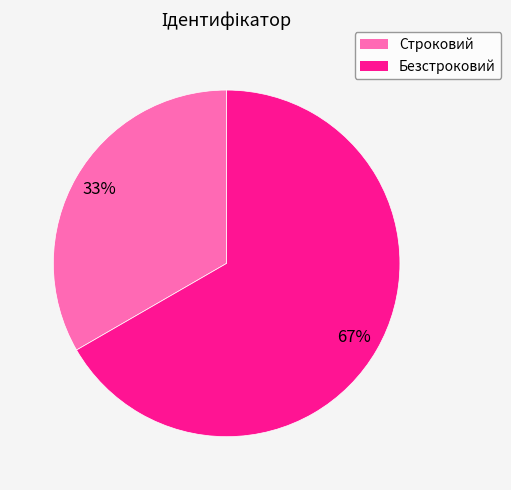

True or false: Безстроковий accounts for 57% of the total.

False